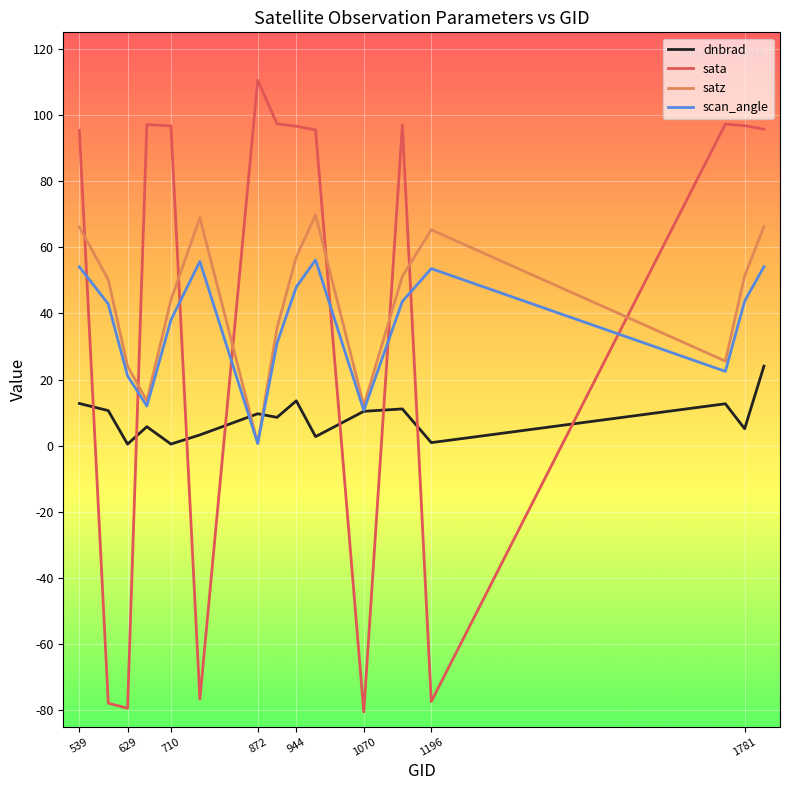

Is this an area chart (filled region under the line)?

No